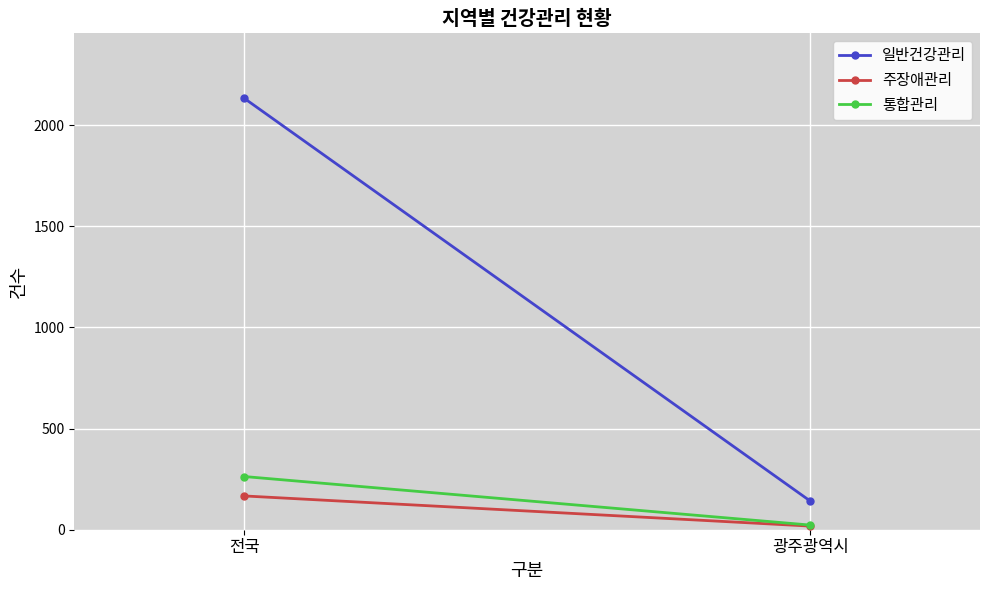

Between 전국 and 광주광역시, which is larger?

전국